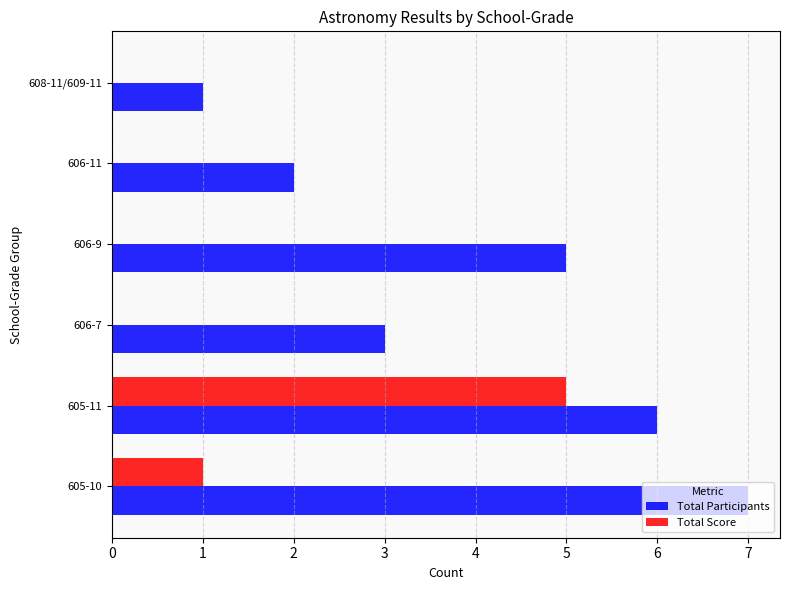

At which category is the sum across all series the highest?

605-11